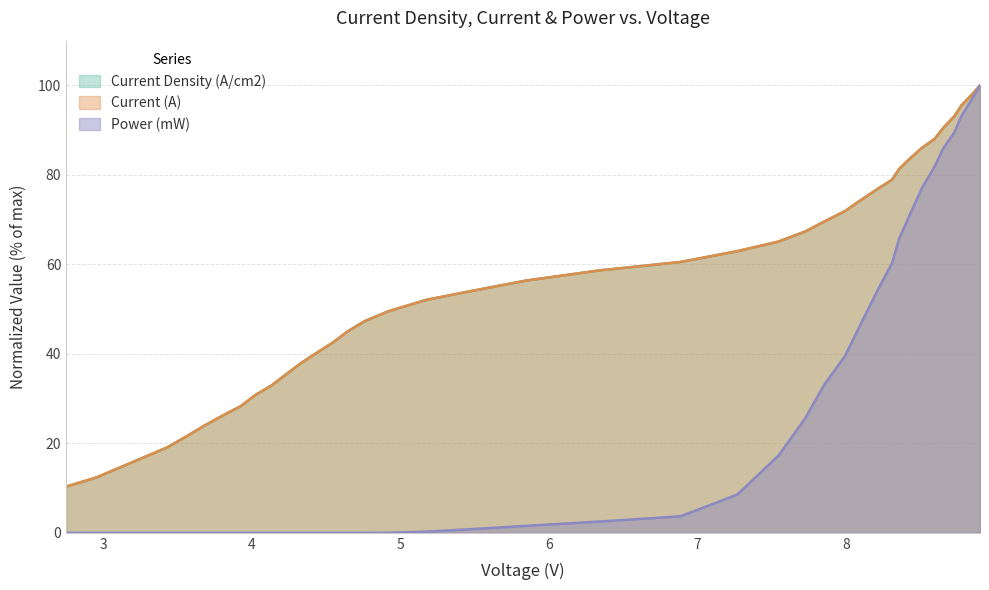

What is the lowest value of the Current (A) series?

10.3